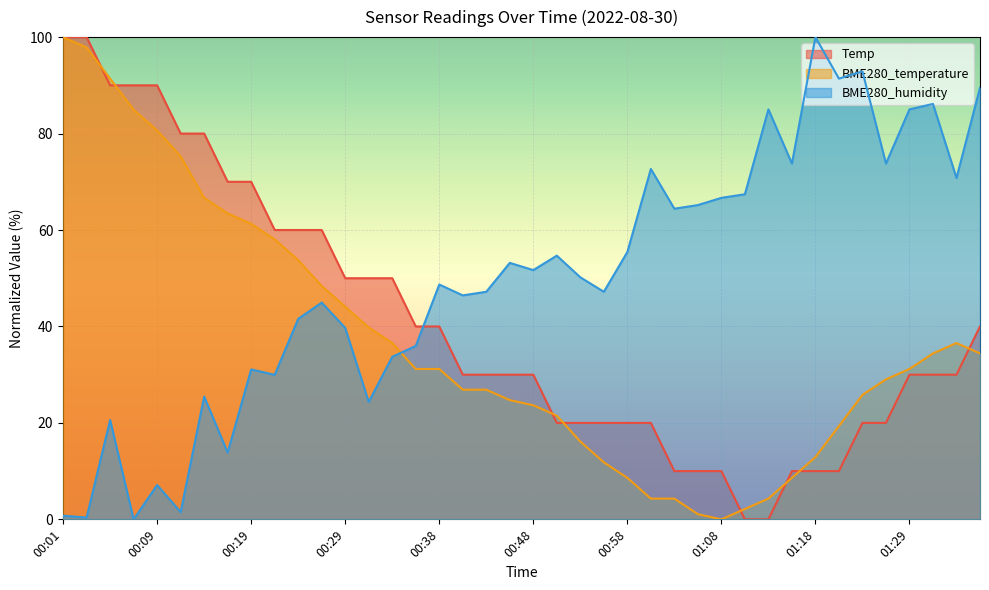

What is the total value across all series at 01:08?

76.7